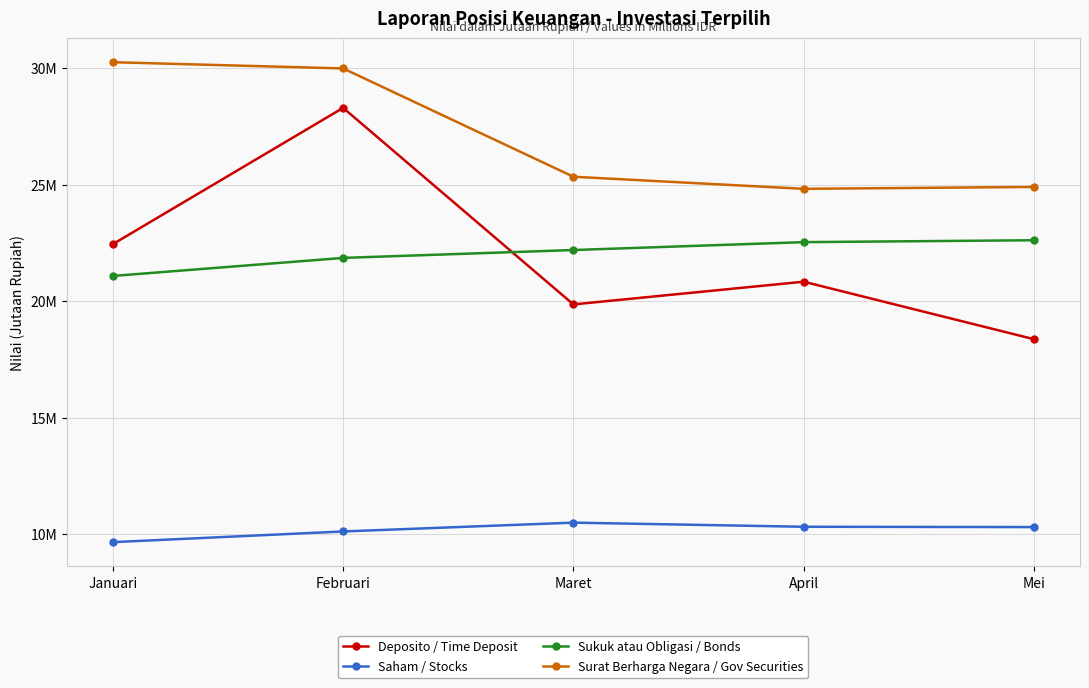

What are all the series names shown in the legend?

Deposito / Time Deposit, Saham / Stocks, Sukuk atau Obligasi / Bonds, Surat Berharga Negara / Gov Securities